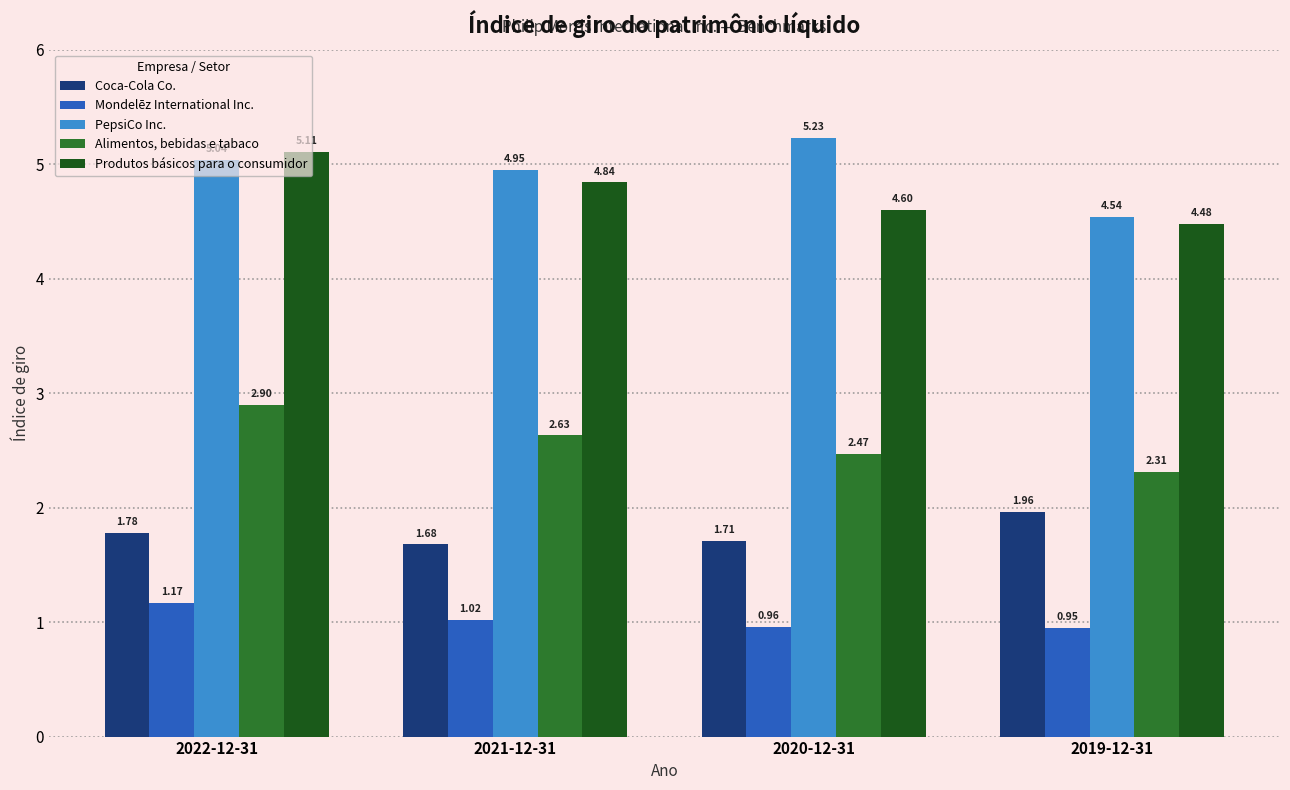

What are all the series names shown in the legend?

Coca-Cola Co., Mondelēz International Inc., PepsiCo Inc., Alimentos, bebidas e tabaco, Produtos básicos para o consumidor